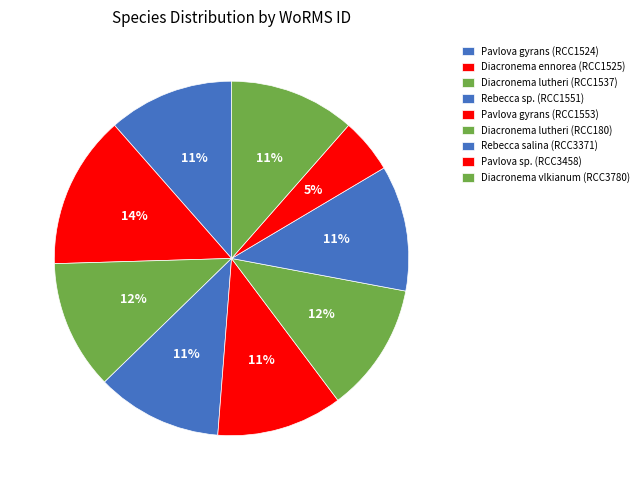

How many slices are in this pie chart?

9